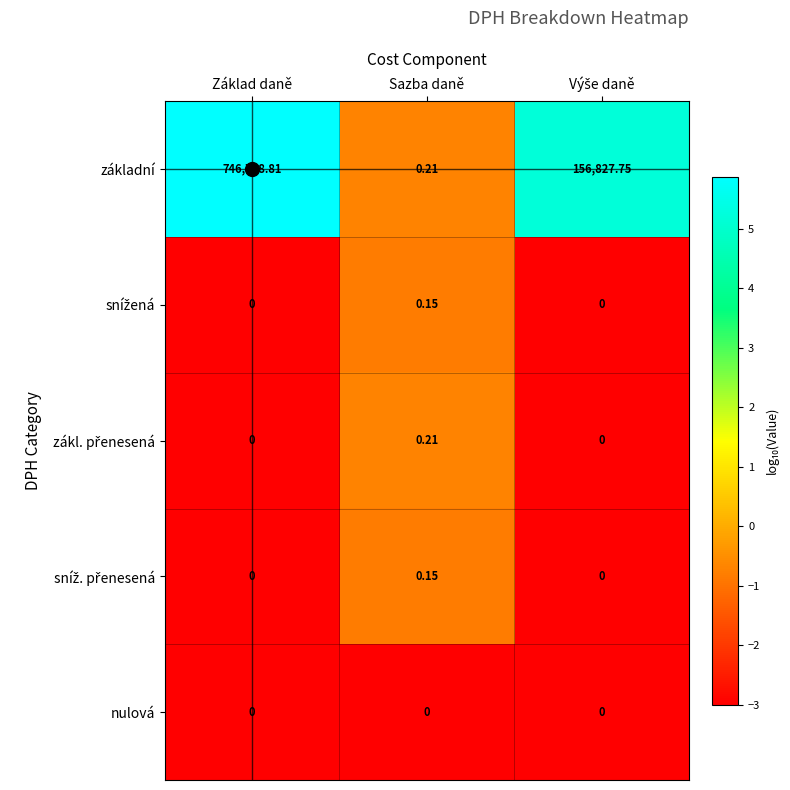

At which category is the sum across all series the highest?

Základ daně